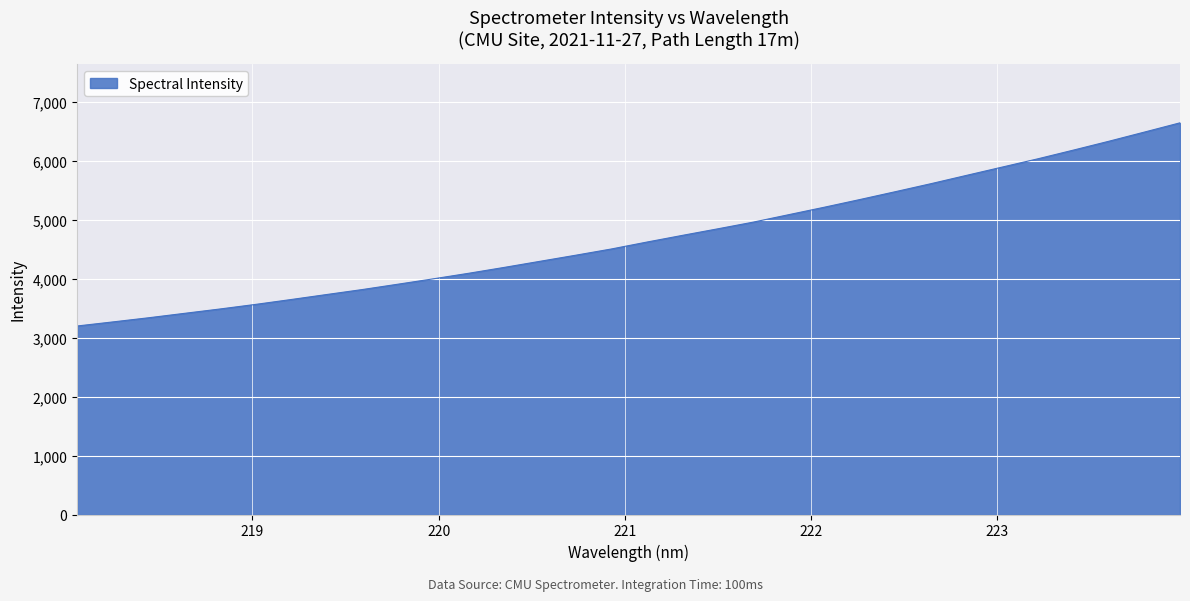

What is the minimum value shown in the chart?

3201.2